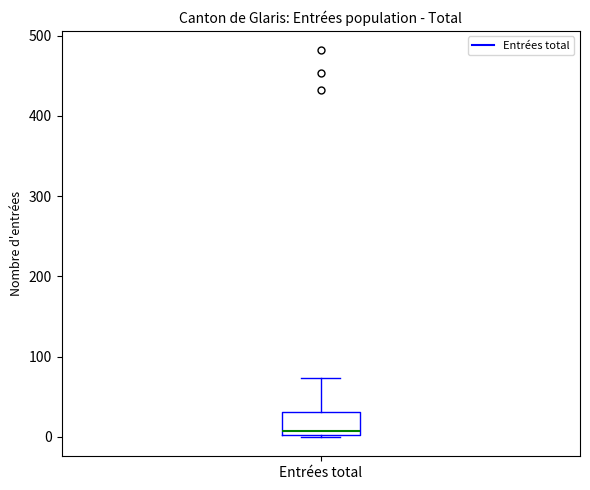

Read this box plot against the y-axis: the position of the median line, the range covered by the box, and the ends of both whiskers. The values are not printed on the chart, so give them approximately, as read against the axis.

median 10, box 0 to 30, whiskers 0 to 70